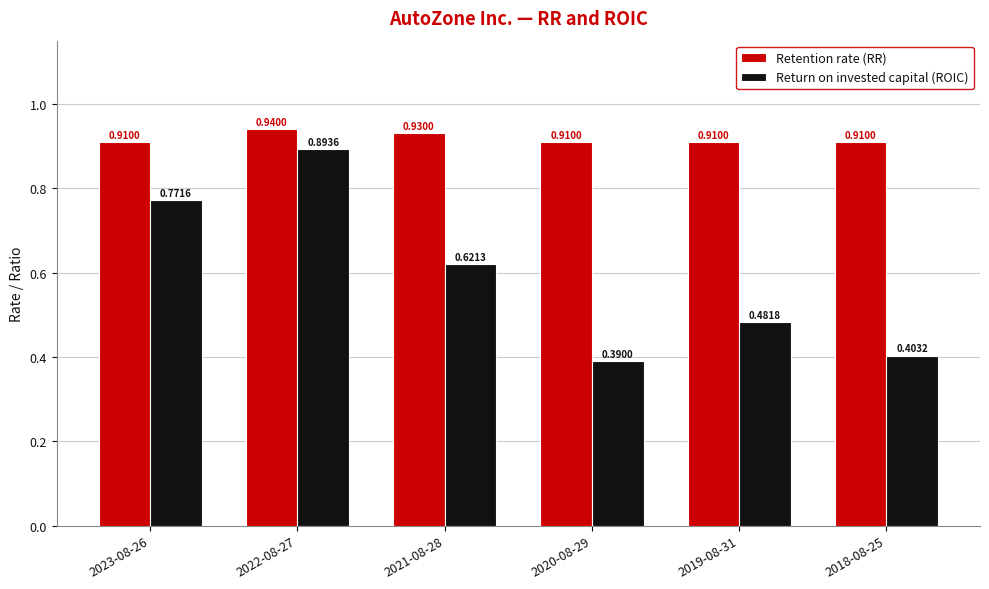

What is the difference between the Return on invested capital (ROIC) values at 2021-08-28 and 2022-08-27?

0.3